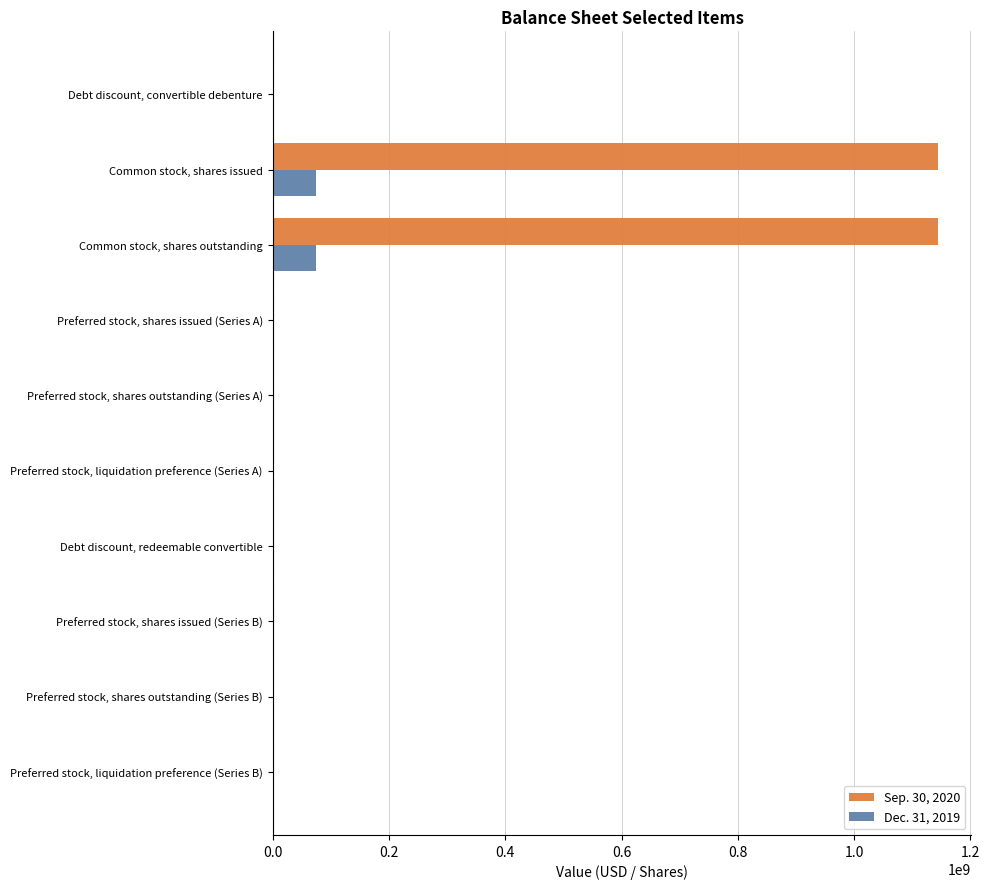

Which series has the largest total across all categories?

Sep. 30, 2020